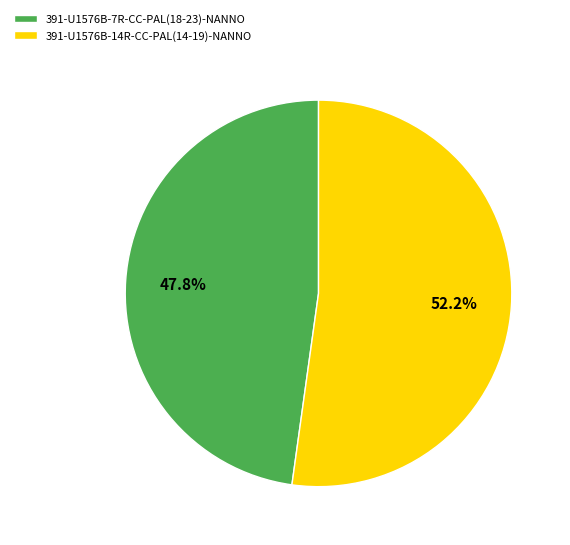

What is the smallest slice in the pie chart?

391-U1576B-7R-CC-PAL(18-23)-NANNO